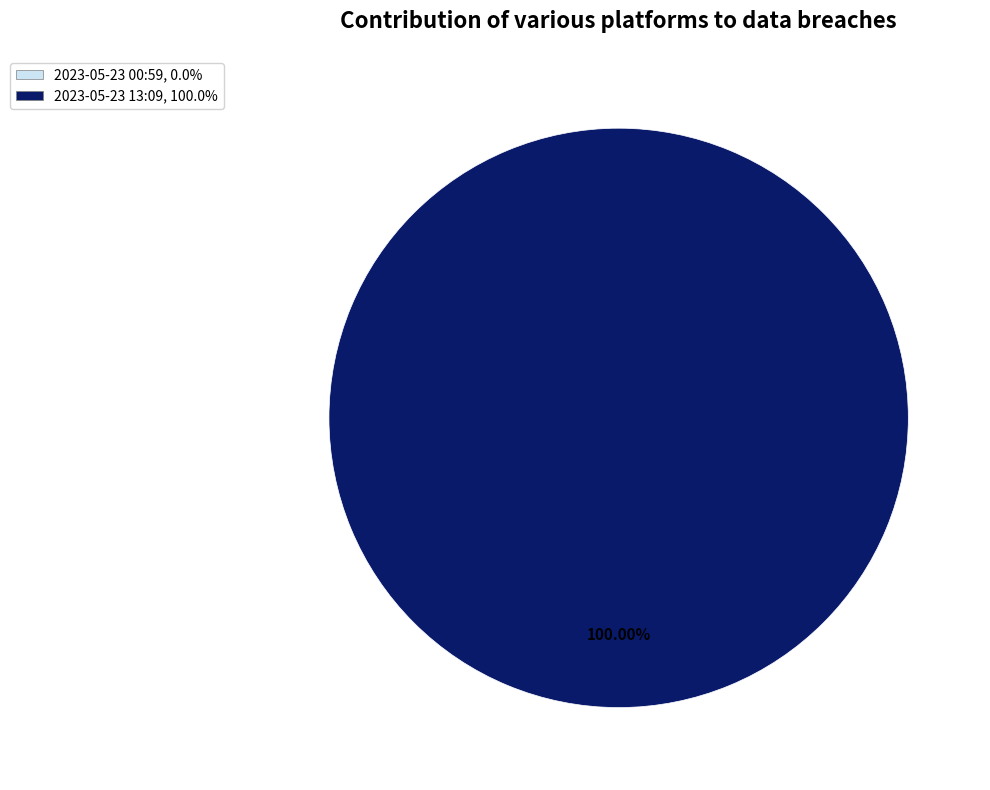

Which slice is the smallest?

2023-05-23T00:59:12.826Z